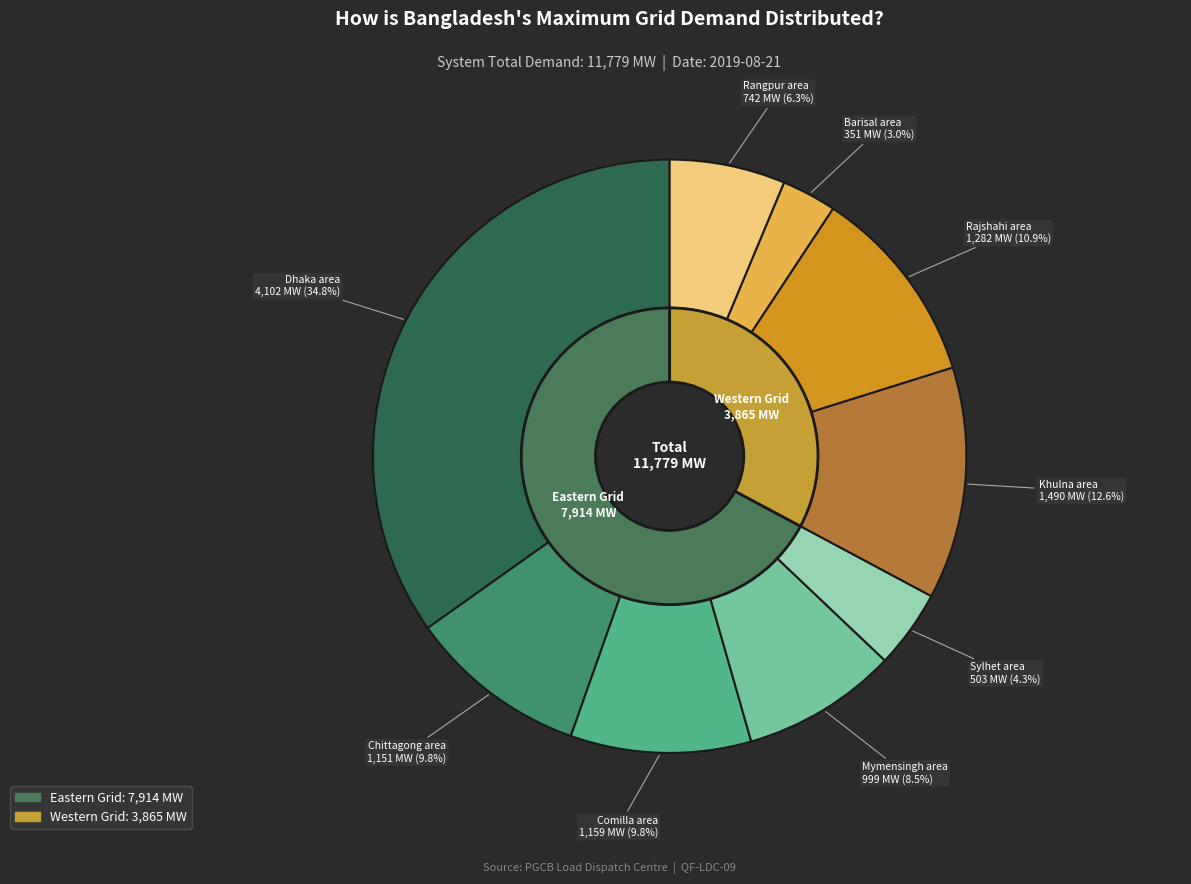

Count the number of slices in the pie.

9